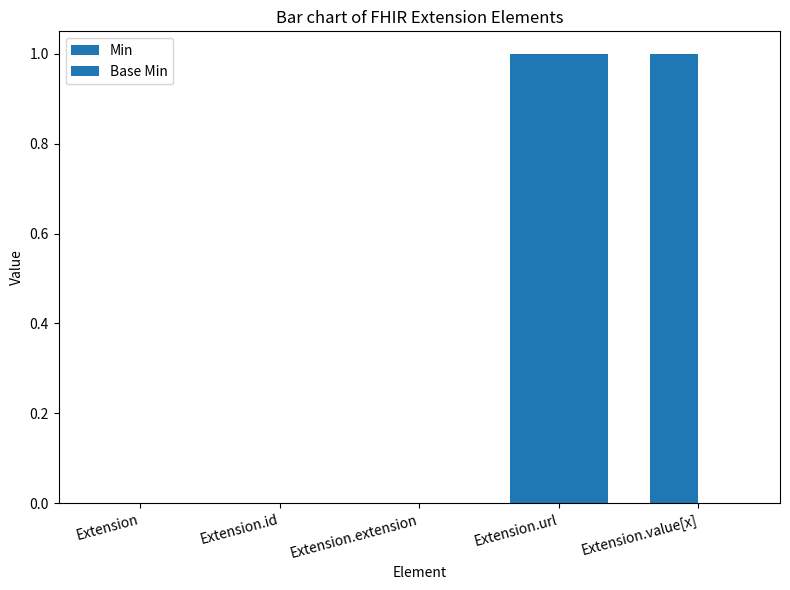

Reading left to right, extract all data points from this chart.

Min: 0	0	0	1	1
Base Min: 0	0	0	1	0